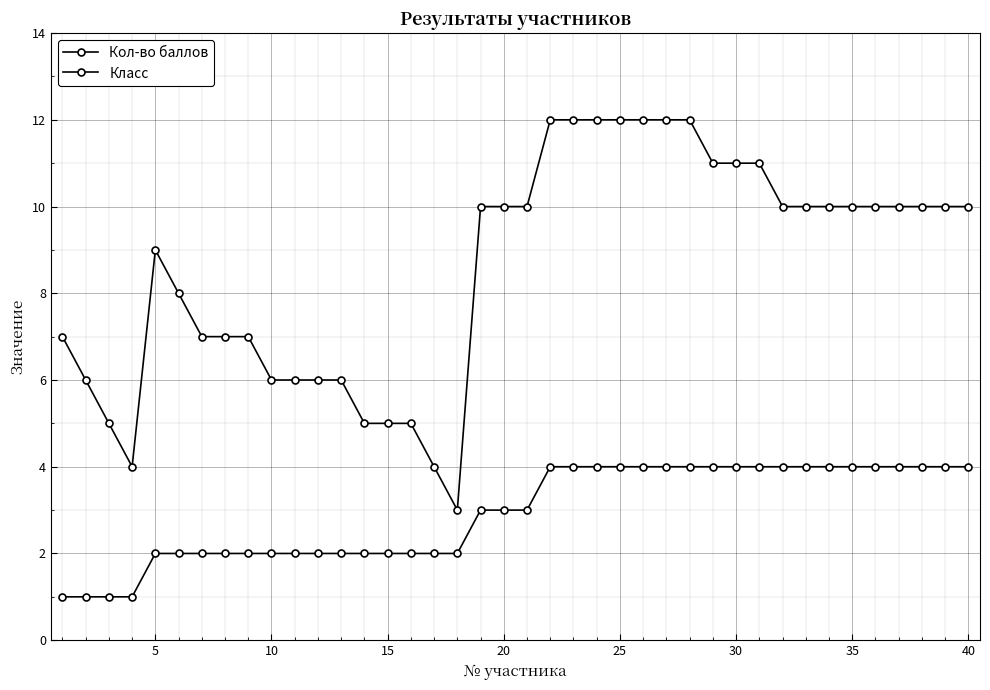

True or false: Кол-во баллов and Класс cross at least once.

False